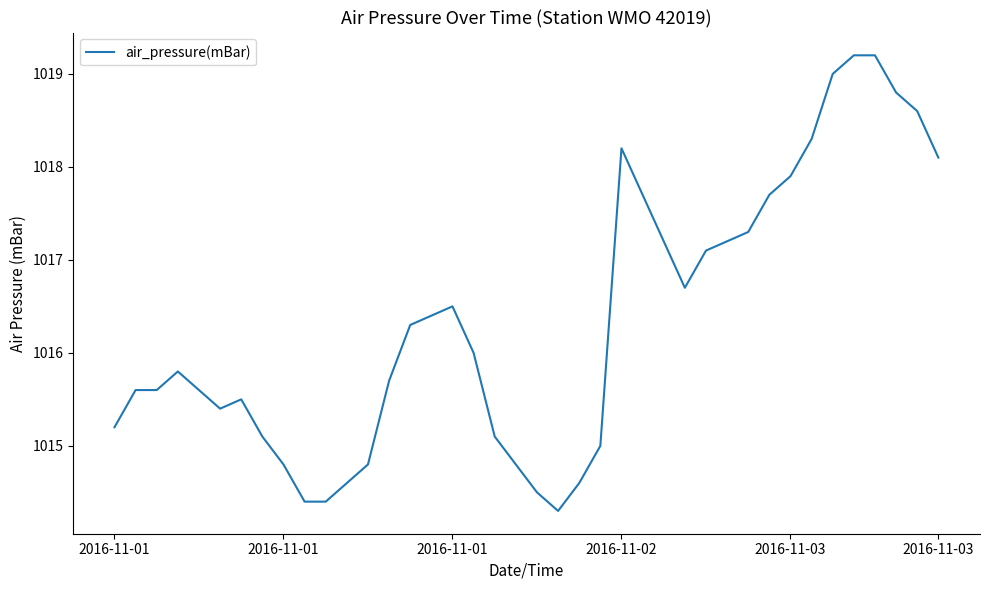

What is the smallest value displayed?

1014.3